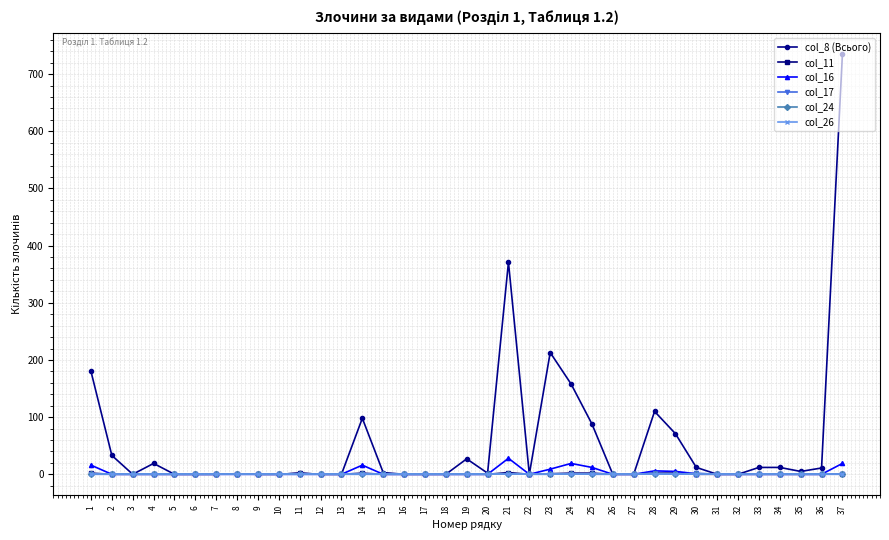

What is the total value across all series at 36?

11